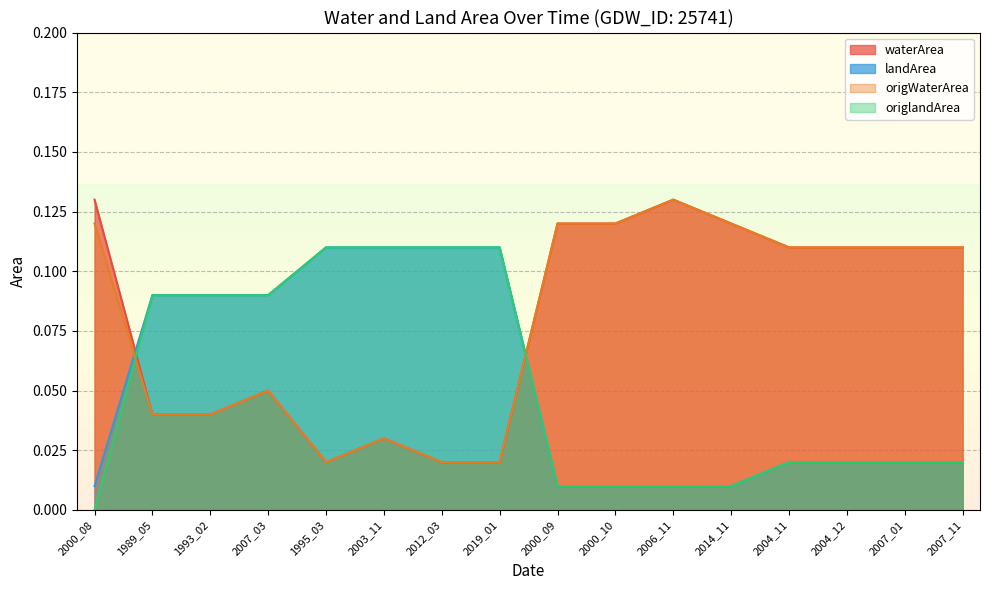

At which label does origWaterArea reach its peak?

2006_11